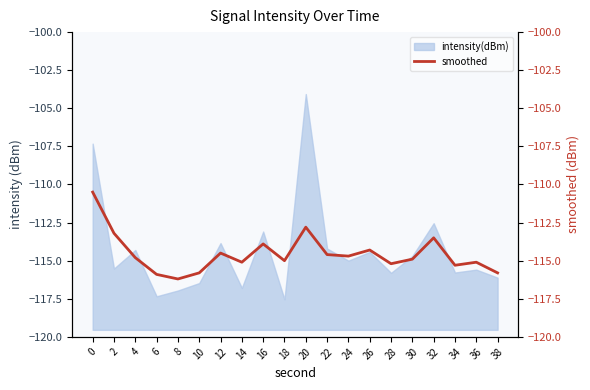

Read the value at 38.

-115.8